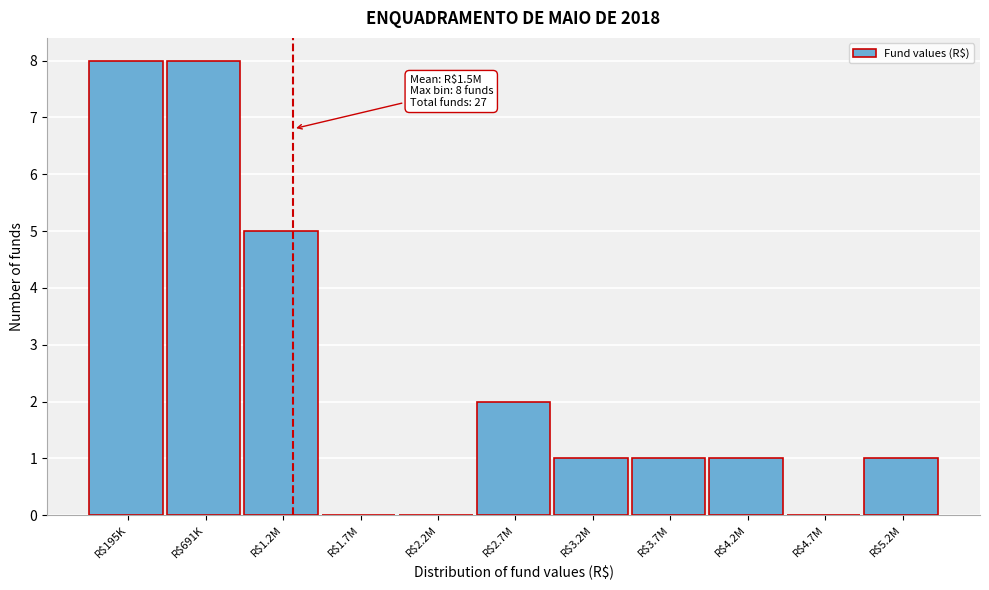

At which label is the value closest to 4?

R$1.2M